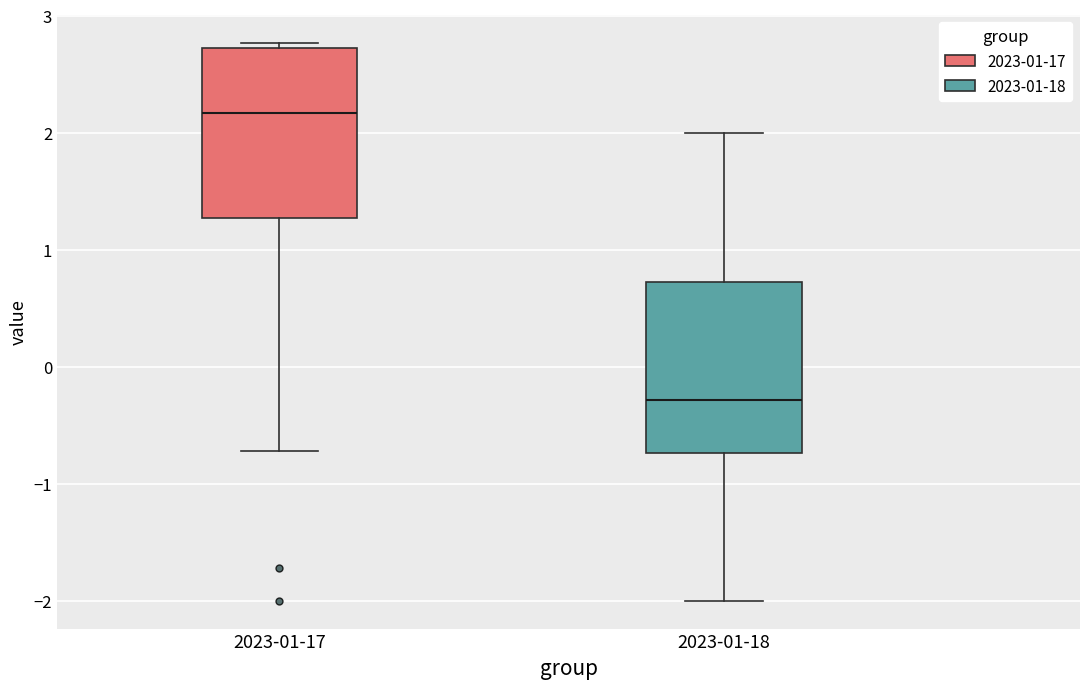

Where does the lower whisker of the box for 2023-01-17 end on the y-axis? The values are not printed on the chart, so give them approximately, as read against the axis.

-0.7